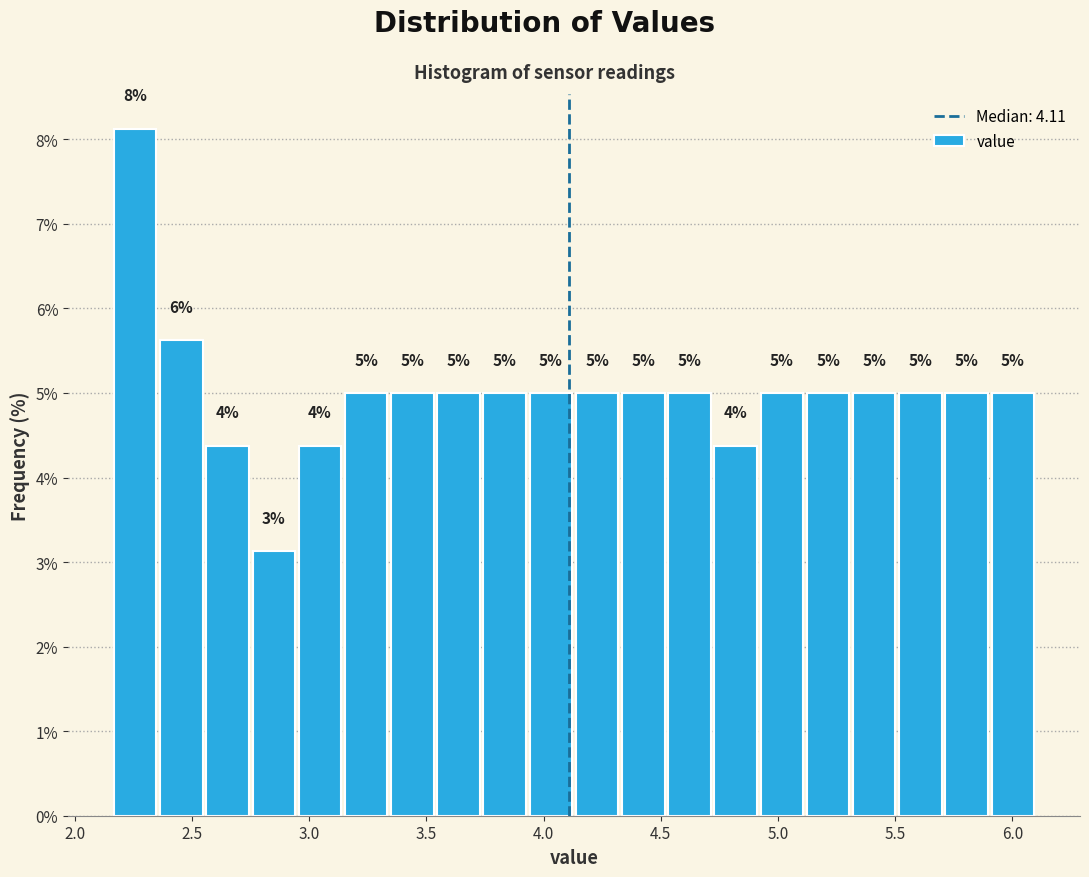

Around what value on the x-axis is the tallest bar? Give the approximate position of its centre, as read against the axis.

2.25